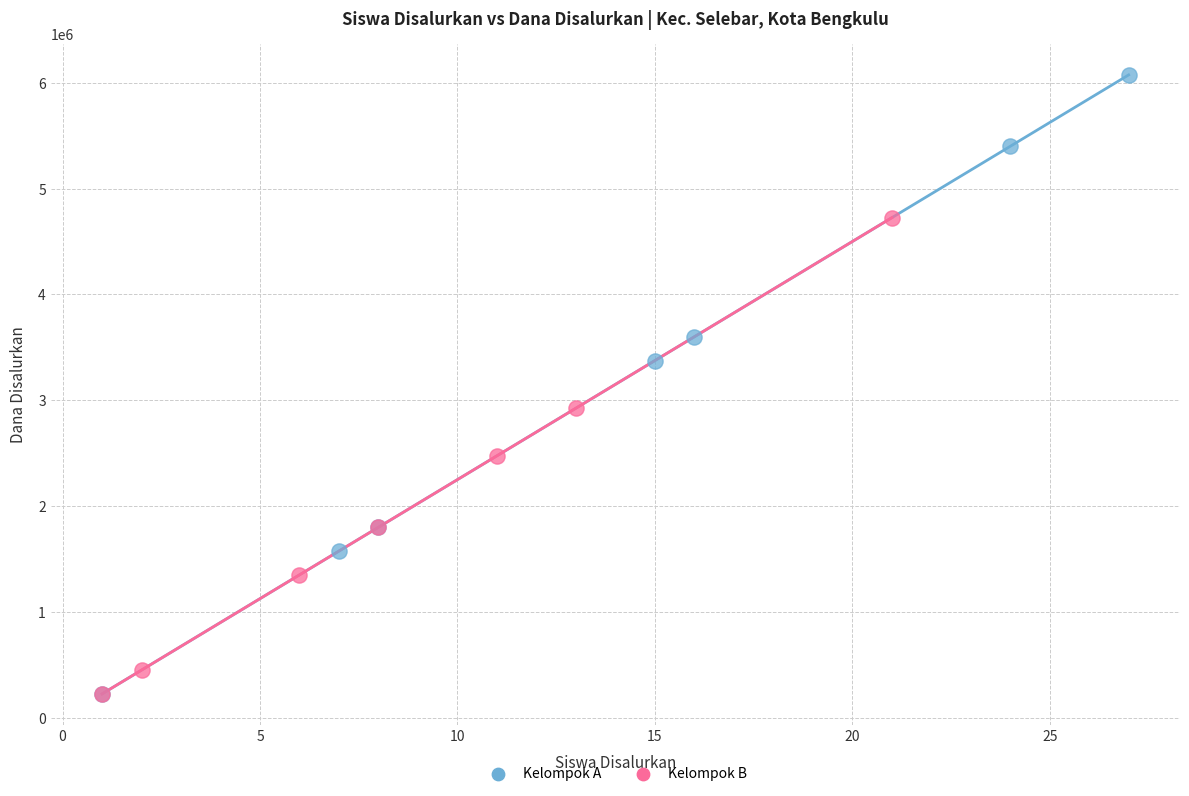

What are all the series names shown in the legend?

Kelompok A, Kelompok B